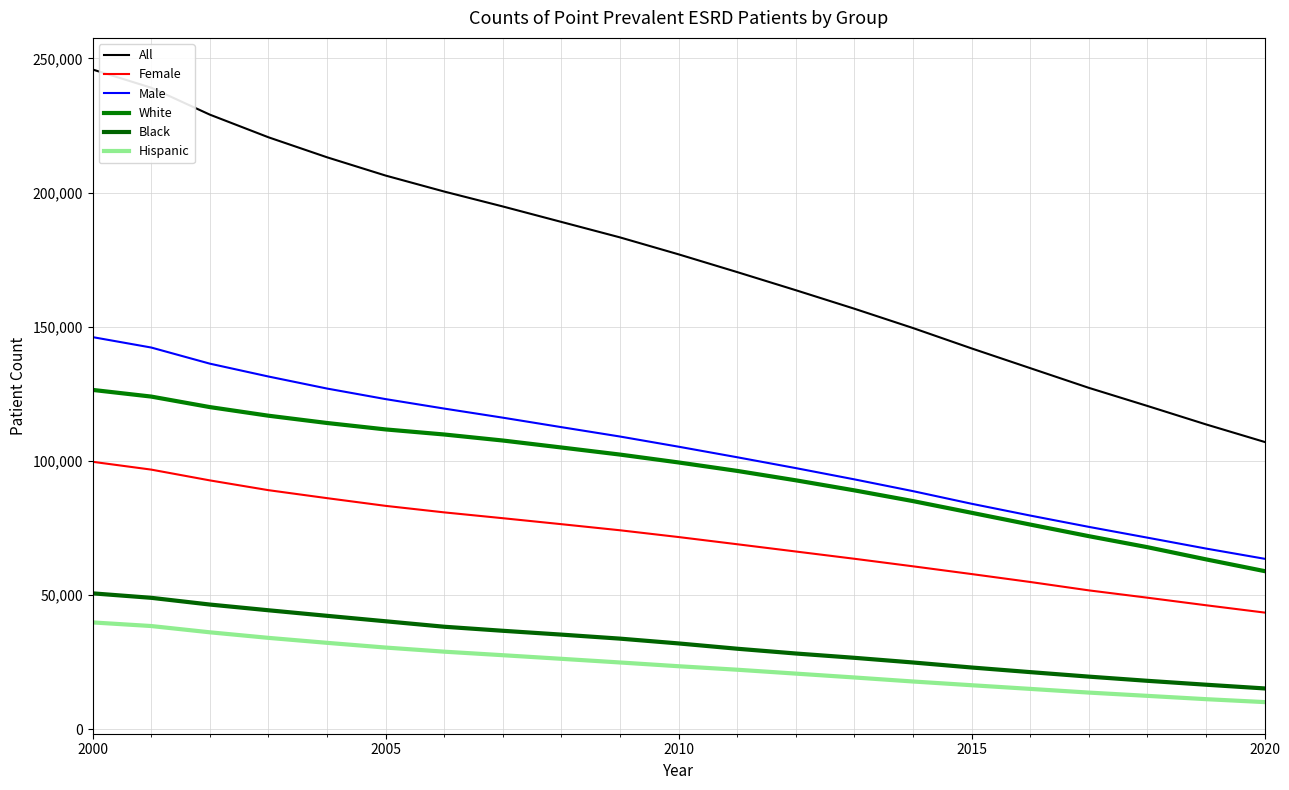

Which category has the highest value in the All series?

2000